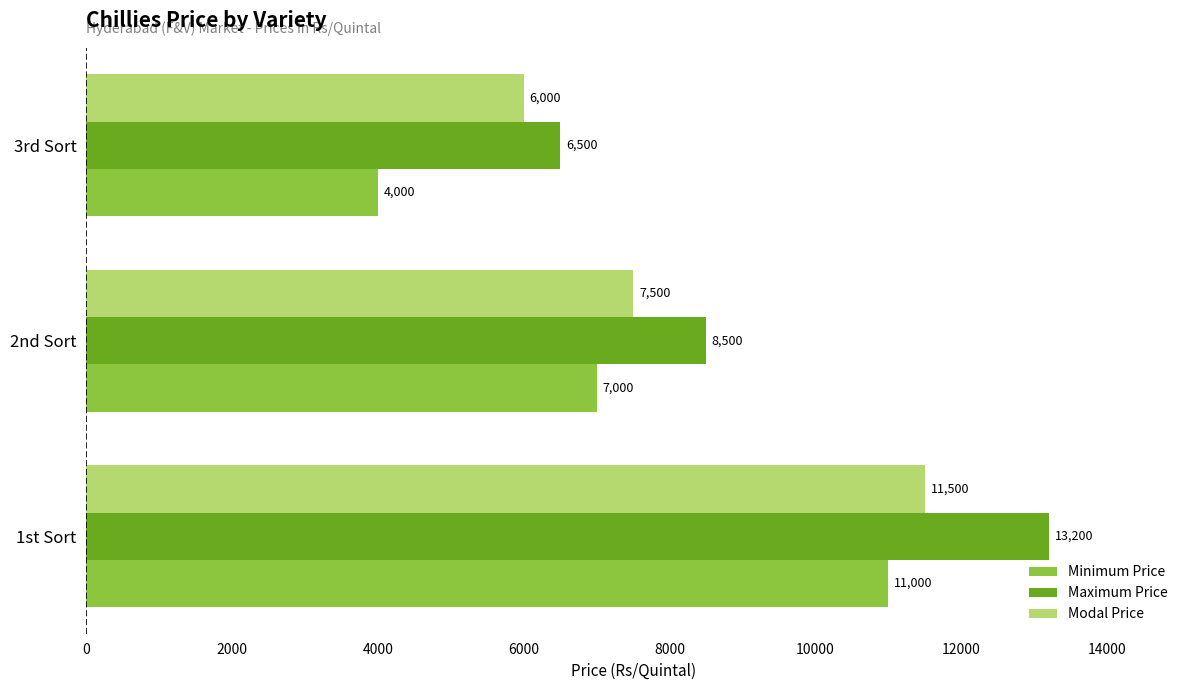

What is the difference between the highest and lowest values at 2nd Sort?

1500